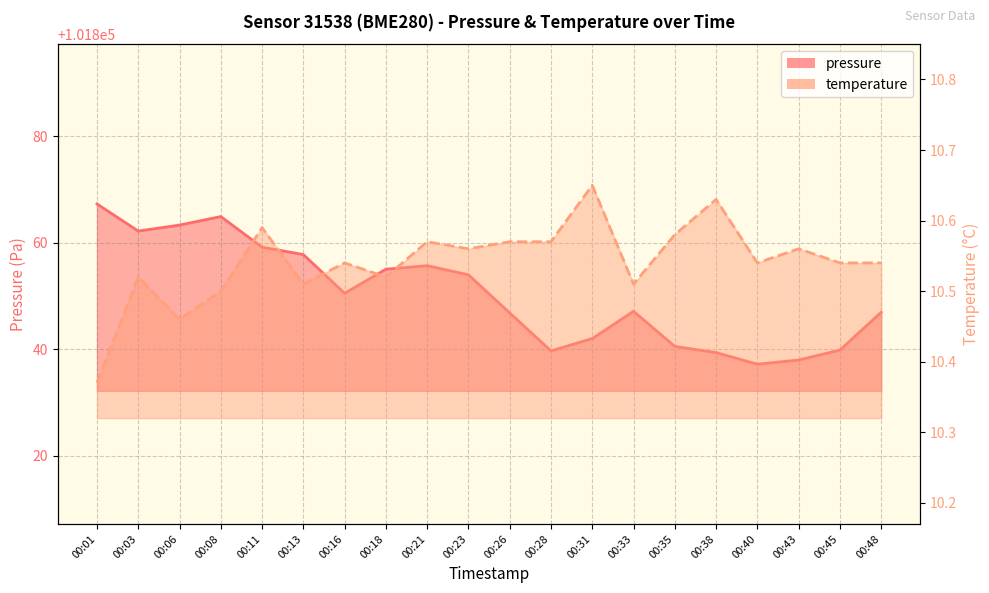

How many categories are shown in the chart?

20